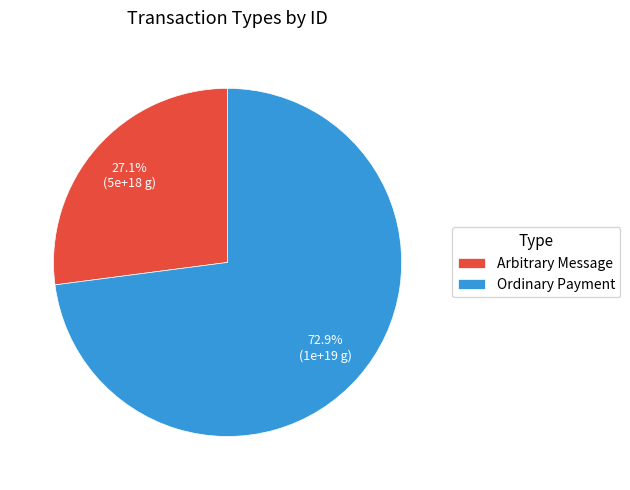

How many segments does this pie chart have?

2